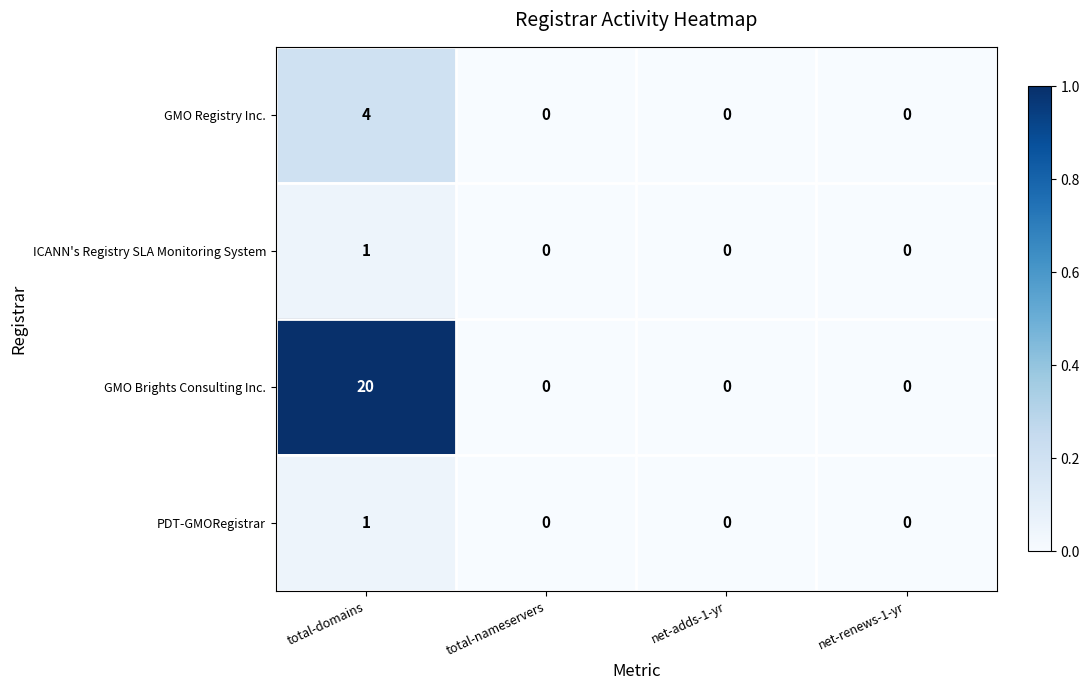

At which category is the sum across all series the highest?

total-domains